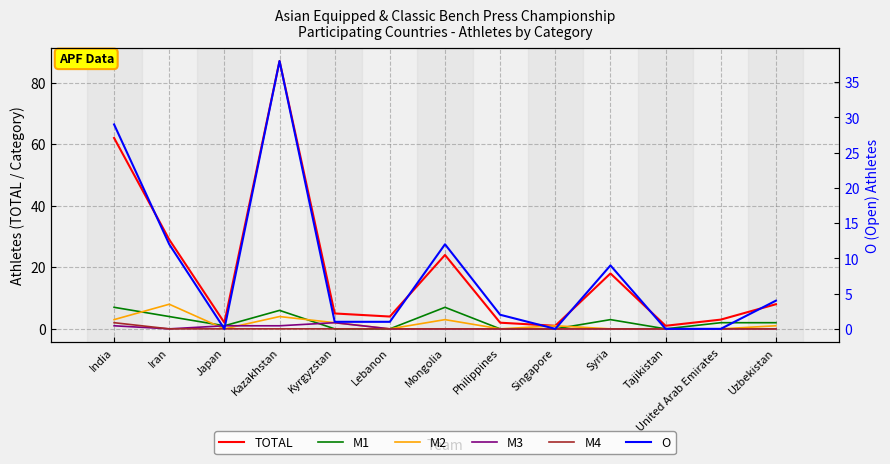

At Mongolia, list the series in order from largest to smallest.

TOTAL, O, M1, M2, M3, M4